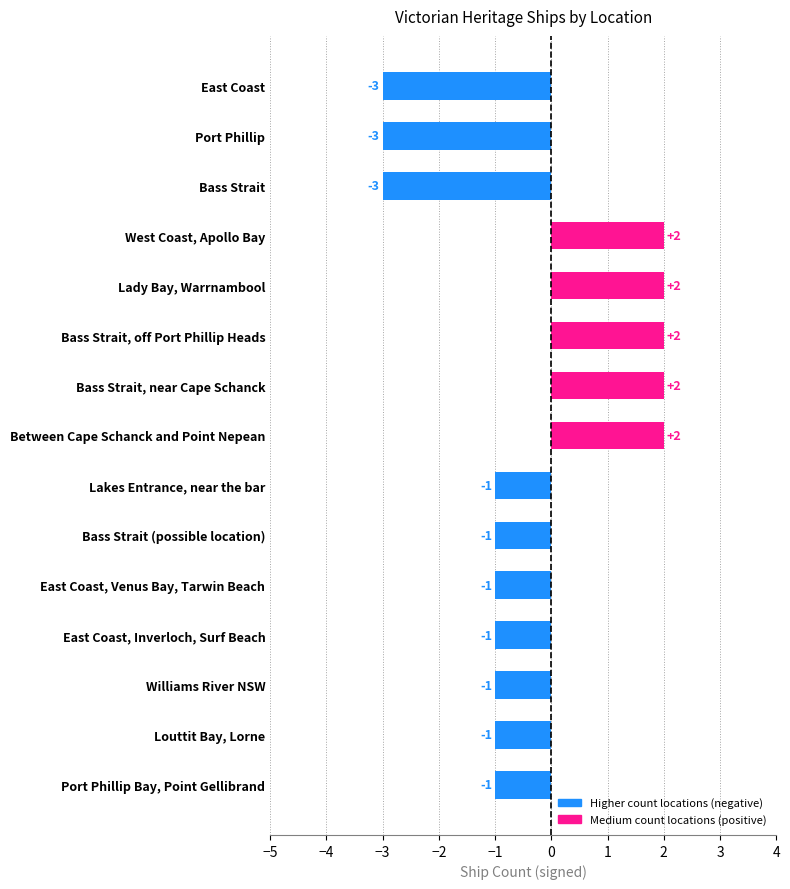

Which has a higher value, Bass Strait, near Cape Schanck or Port Phillip Bay, Point Gellibrand?

Bass Strait, near Cape Schanck